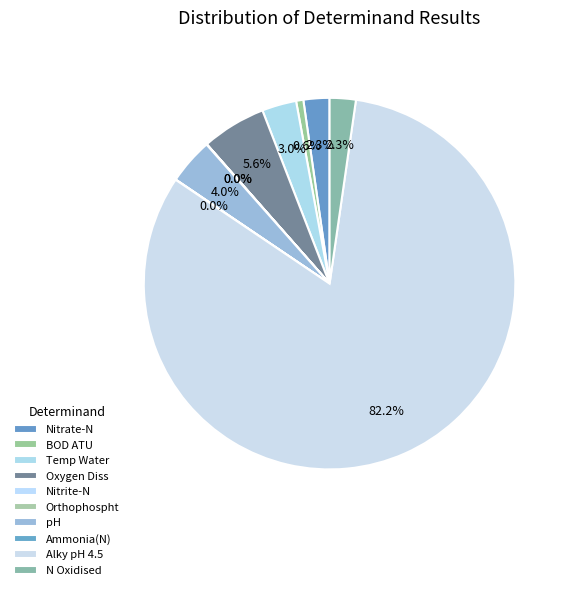

Does any single category account for the majority?

Yes